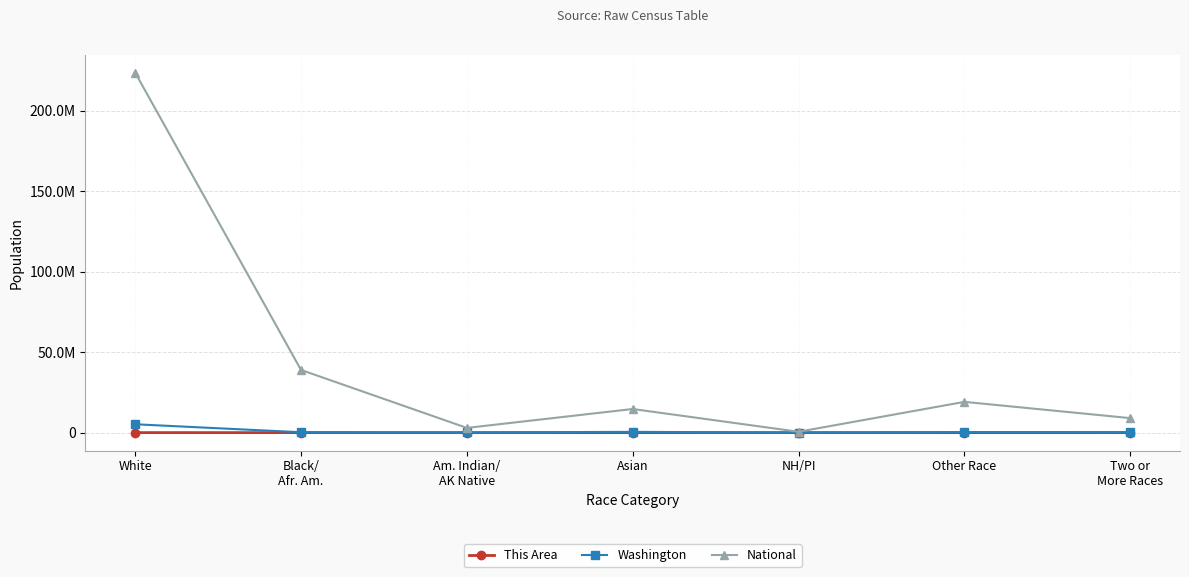

Reading left to right, extract all data points from this chart.

This Area: 21727	309	130	2537	39	503	896
Washington: 5196362	240042	103869	481067	40475	349799	312926
National: 223553265	38929319	2932248	14674252	540013	19107368	9009073